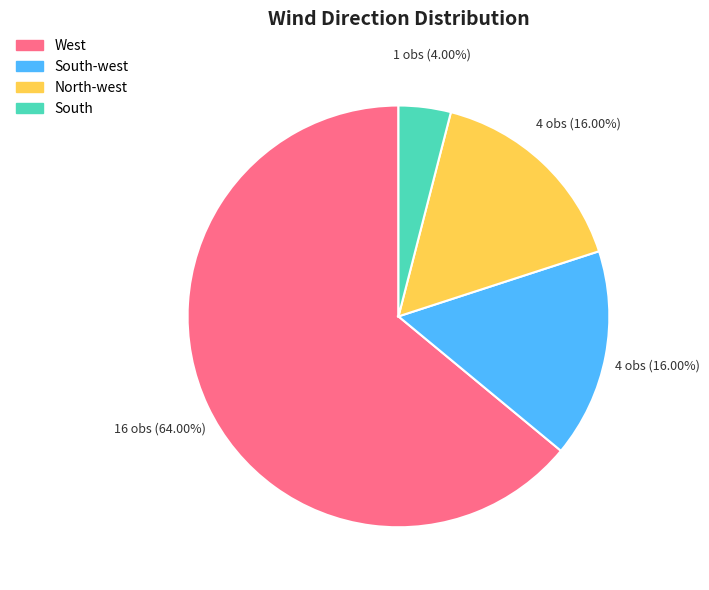

Count the number of slices in the pie.

4